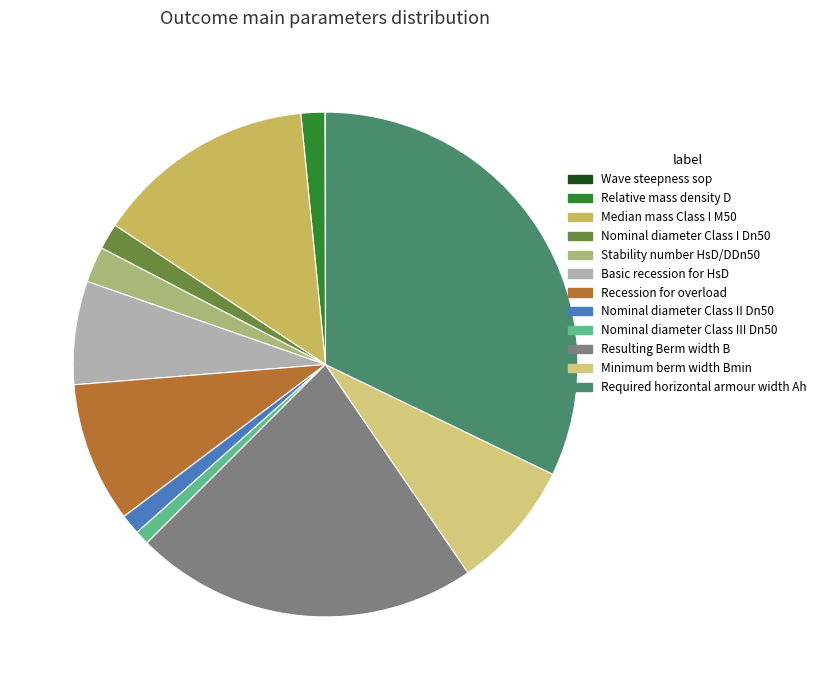

Combined, do Median mass Class I M50 and Nominal diameter Class I Dn50 account for over 50%?

No